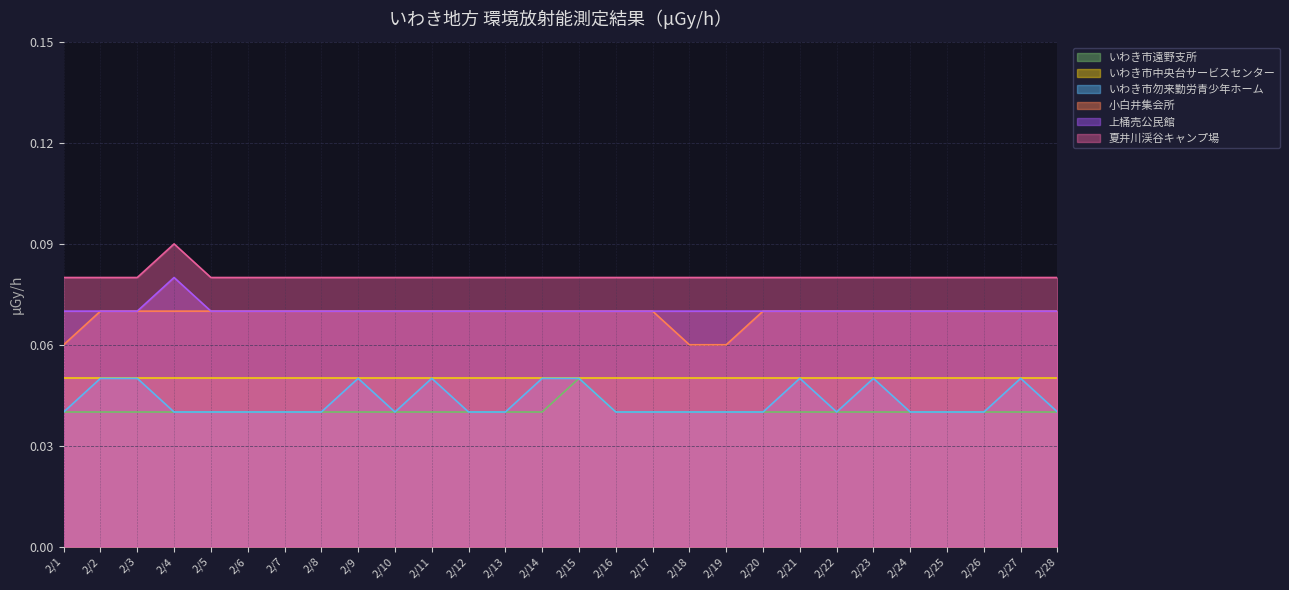

Is the value of いわき市中央台サービスセンター at 2/15 greater than the value of 小白井集会所 at 2/19?

No